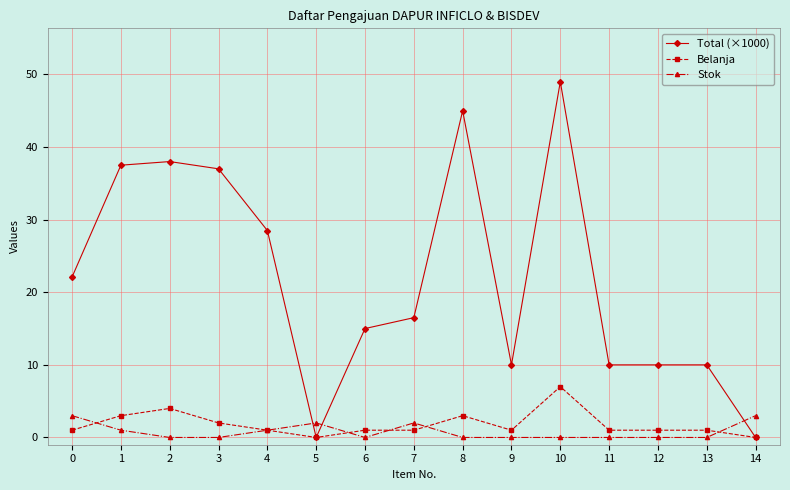

After their last crossing, which series has the higher values: Total (×1000) or Stok?

Stok